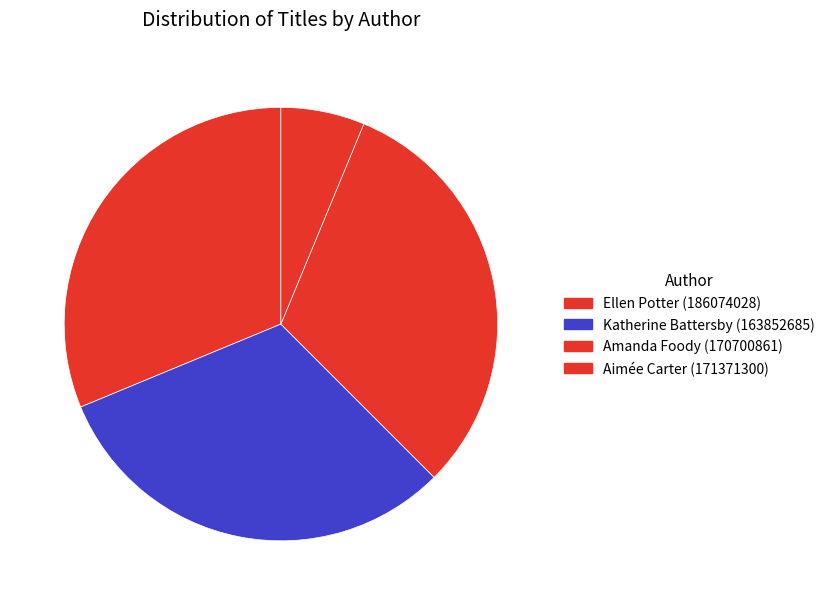

How many segments does this pie chart have?

4